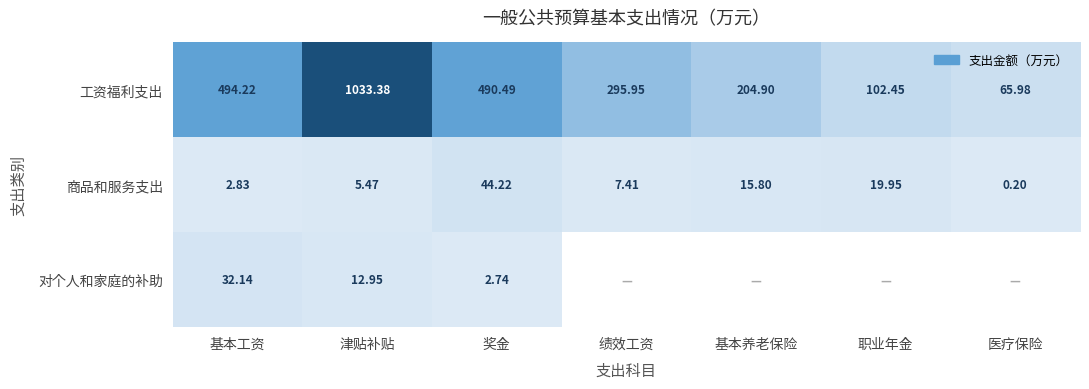

Which category has the highest value across all series?

津贴补贴